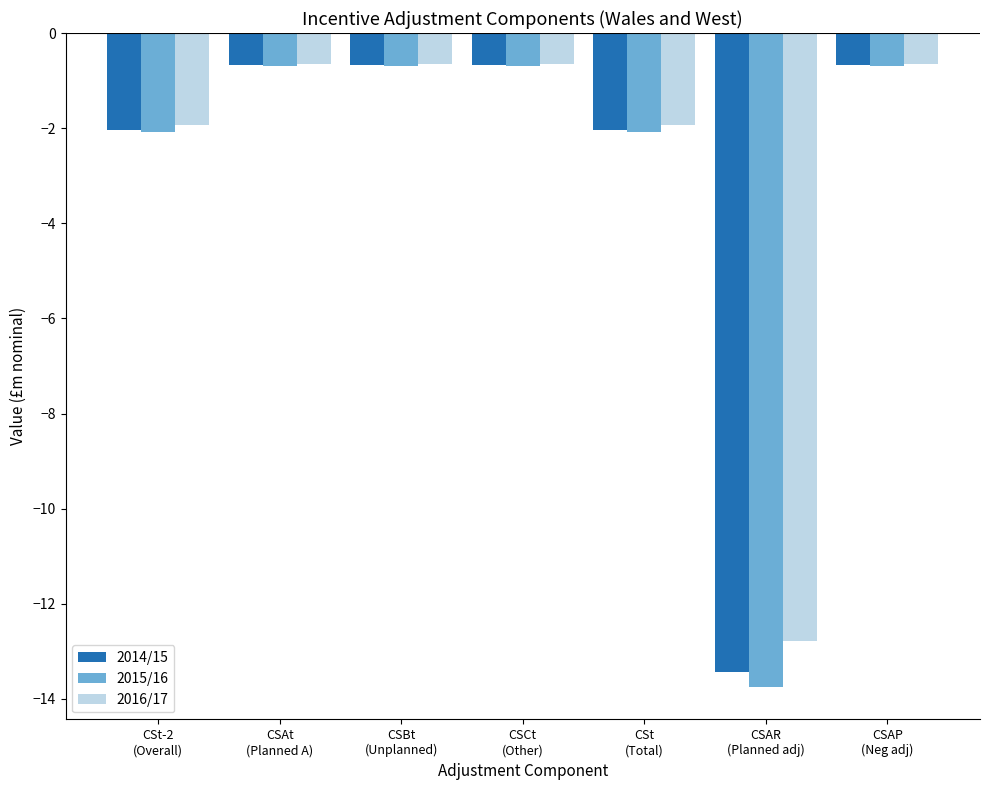

Rank the series at CSAR
(Planned adj) from highest to lowest value.

2016/17, 2014/15, 2015/16